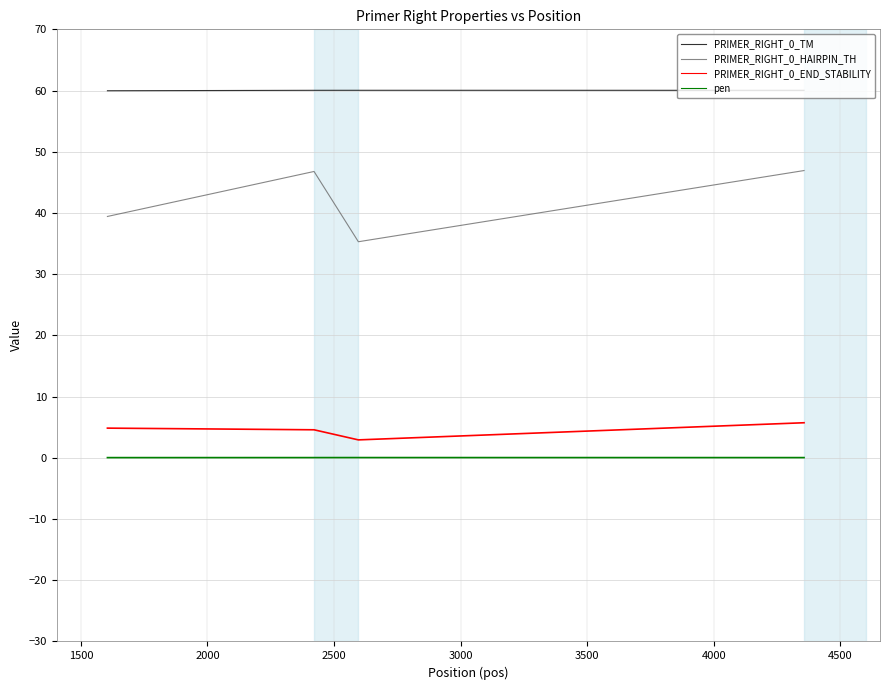

At how many categories does at least one series exceed 35?

4